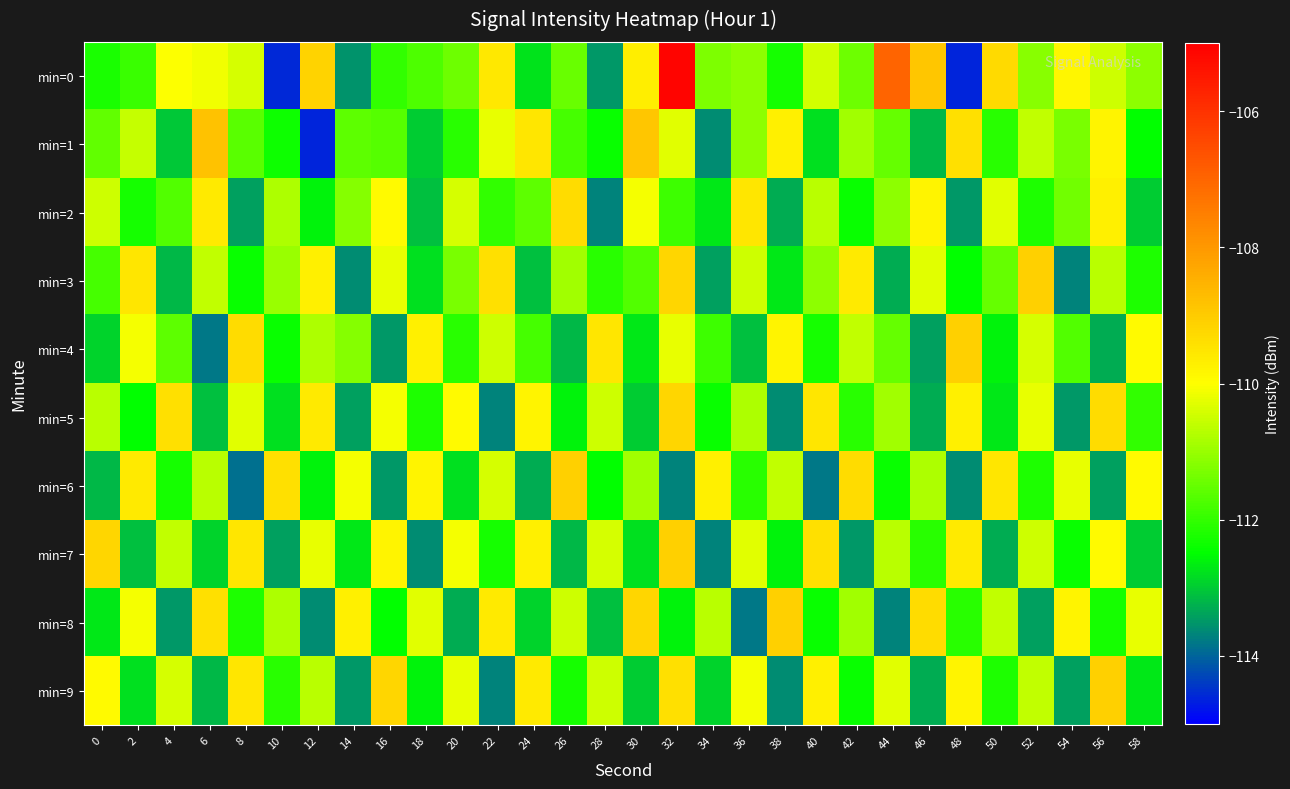

Reading left to right, extract all data points from this chart.

min=0: 0=-112.2	2=-111.9	4=-110.0	6=-110.1	8=-110.4	10=-114.6	12=-109.2	14=-113.5	16=-112.0	18=-111.7	20=-111.4	22=-109.5	24=-112.8	26=-111.5	28=-113.5	30=-109.7	32=-105.1	34=-111.3	36=-111.1	38=-112.3	40=-110.5	42=-111.4	44=-107.0	46=-108.9	48=-114.6	50=-109.3	52=-111.2	54=-109.8	56=-110.5	58=-111.1
min=1: 0=-111.5	2=-110.6	4=-113.0	6=-108.8	8=-111.6	10=-112.4	12=-114.6	14=-111.6	16=-111.7	18=-113.0	20=-112.1	22=-110.2	24=-109.5	26=-111.8	28=-112.4	30=-108.9	32=-110.3	34=-113.6	36=-111.1	38=-109.7	40=-112.8	42=-110.9	44=-111.5	46=-113.2	48=-109.4	50=-112.1	52=-110.6	54=-111.3	56=-109.8	58=-112.5
min=2: 0=-110.5	2=-112.3	4=-111.7	6=-109.6	8=-113.4	10=-110.8	12=-112.6	14=-111.2	16=-109.9	18=-113.1	20=-110.4	22=-112.0	24=-111.6	26=-109.3	28=-113.7	30=-110.1	32=-111.9	34=-112.7	36=-109.5	38=-113.3	40=-110.7	42=-112.4	44=-111.1	46=-109.8	48=-113.5	50=-110.3	52=-112.2	54=-111.4	56=-109.7	58=-113.0
min=3: 0=-111.8	2=-109.5	4=-113.2	6=-110.6	8=-112.4	10=-111.0	12=-109.7	14=-113.6	16=-110.2	18=-112.8	20=-111.3	22=-109.4	24=-113.1	26=-110.9	28=-112.1	30=-111.7	32=-109.2	34=-113.4	36=-110.5	38=-112.7	40=-111.1	42=-109.6	44=-113.3	46=-110.3	48=-112.5	50=-111.5	52=-109.1	54=-113.7	56=-110.7	58=-112.2
min=4: 0=-112.9	2=-110.1	4=-111.6	6=-113.8	8=-109.3	10=-112.4	12=-110.8	14=-111.2	16=-113.5	18=-109.7	20=-112.1	22=-110.5	24=-111.8	26=-113.2	28=-109.5	30=-112.7	32=-110.2	34=-111.9	36=-113.1	38=-109.8	40=-112.3	42=-110.6	44=-111.5	46=-113.4	48=-109.1	50=-112.6	52=-110.4	54=-111.7	56=-113.3	58=-109.9
min=5: 0=-110.7	2=-112.5	4=-109.4	6=-113.1	8=-110.3	10=-112.8	12=-109.6	14=-113.4	16=-110.1	18=-112.2	20=-109.9	22=-113.7	24=-109.8	26=-112.6	28=-110.5	30=-113.0	32=-109.2	34=-112.4	36=-110.8	38=-113.6	40=-109.5	42=-112.1	44=-110.9	46=-113.3	48=-109.7	50=-112.7	52=-110.2	54=-113.5	56=-109.3	58=-112.0
min=6: 0=-113.2	2=-109.6	4=-112.3	6=-110.7	8=-113.9	10=-109.4	12=-112.6	14=-110.1	16=-113.5	18=-109.8	20=-112.8	22=-110.4	24=-113.3	26=-109.1	28=-112.5	30=-110.9	32=-113.7	34=-109.7	36=-112.1	38=-110.6	40=-113.8	42=-109.3	44=-112.4	46=-110.8	48=-113.6	50=-109.5	52=-112.2	54=-110.2	56=-113.4	58=-109.9
min=7: 0=-109.2	2=-113.1	4=-110.6	6=-112.9	8=-109.5	10=-113.4	12=-110.2	14=-112.7	16=-109.8	18=-113.6	20=-110.1	22=-112.3	24=-109.7	26=-113.2	28=-110.4	30=-112.8	32=-109.1	34=-113.7	36=-110.3	38=-112.6	40=-109.4	42=-113.5	44=-110.7	46=-112.1	48=-109.6	50=-113.3	52=-110.5	54=-112.4	56=-109.9	58=-113.0
min=8: 0=-112.7	2=-110.1	4=-113.5	6=-109.4	8=-112.2	10=-110.8	12=-113.6	14=-109.7	16=-112.5	18=-110.3	20=-113.3	22=-109.6	24=-112.9	26=-110.5	28=-113.1	30=-109.2	32=-112.6	34=-110.7	36=-113.8	38=-109.1	40=-112.4	42=-110.9	44=-113.7	46=-109.3	48=-112.1	50=-110.6	52=-113.4	54=-109.8	56=-112.3	58=-110.2
min=9: 0=-109.9	2=-112.8	4=-110.4	6=-113.2	8=-109.5	10=-112.1	12=-110.7	14=-113.5	16=-109.2	18=-112.6	20=-110.2	22=-113.7	24=-109.6	26=-112.3	28=-110.5	30=-113.0	32=-109.4	34=-112.9	36=-110.1	38=-113.6	40=-109.7	42=-112.4	44=-110.3	46=-113.3	48=-109.8	50=-112.2	52=-110.6	54=-113.4	56=-109.1	58=-112.7